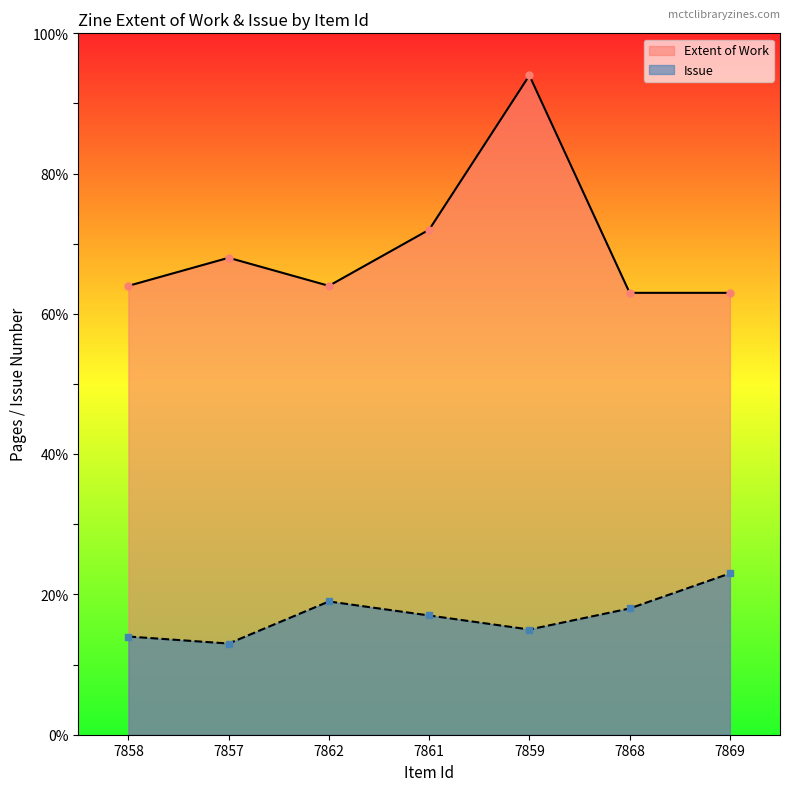

What is the label of the 7th point from the left?

7869